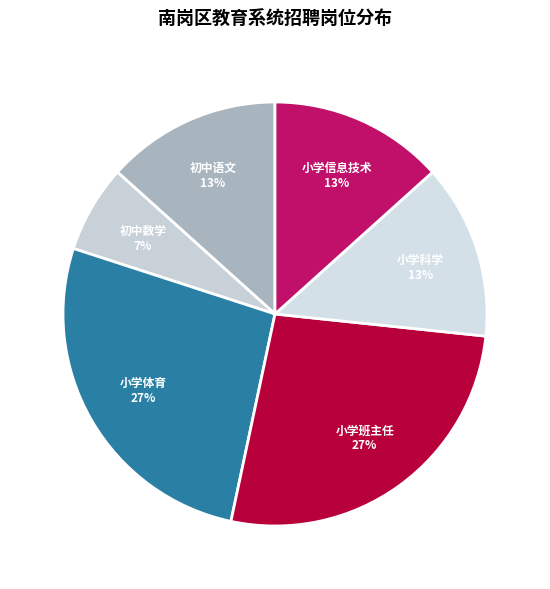

What percentage is the 初中数学 slice, to the nearest percent?

7%